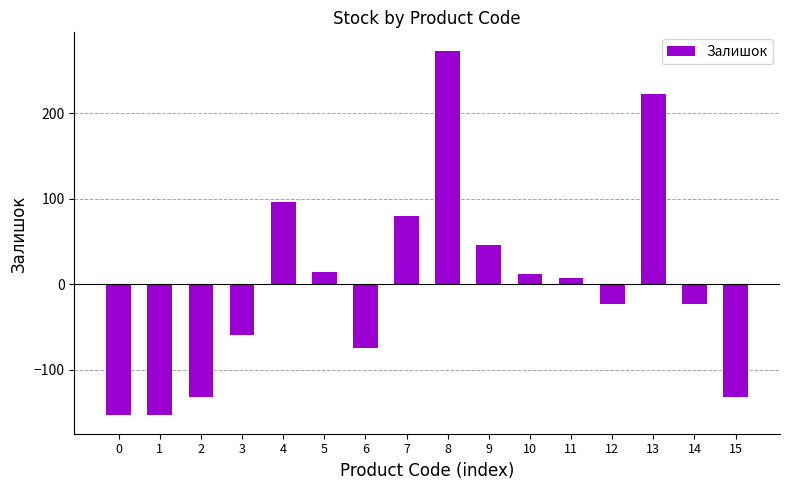

How many series are shown in this chart?

1